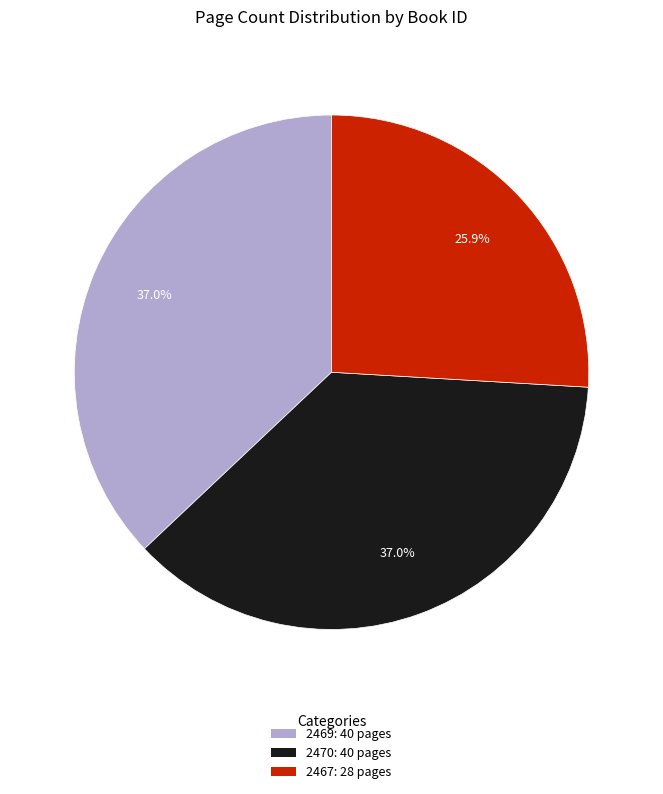

How many segments does this pie chart have?

3